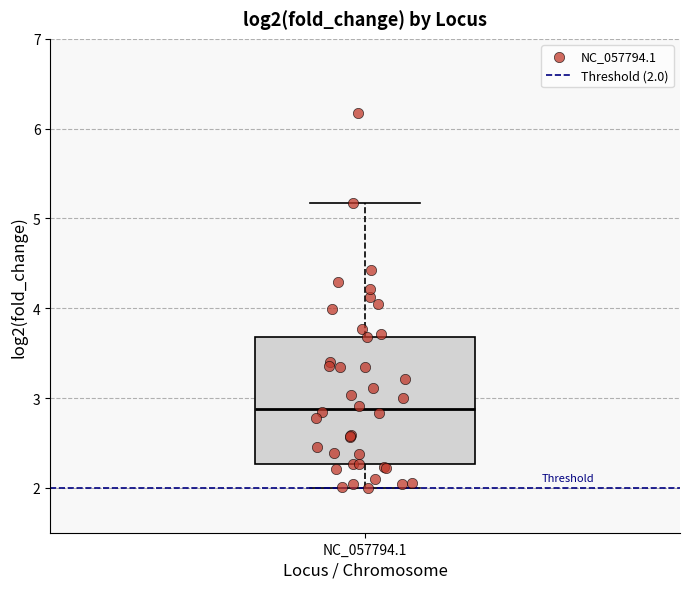

Read this box plot against the y-axis: the position of the median line, the range covered by the box, and the ends of both whiskers. The values are not printed on the chart, so give them approximately, as read against the axis.

median 2.9, box 2.3 to 3.7, whiskers 2.0 to 5.2